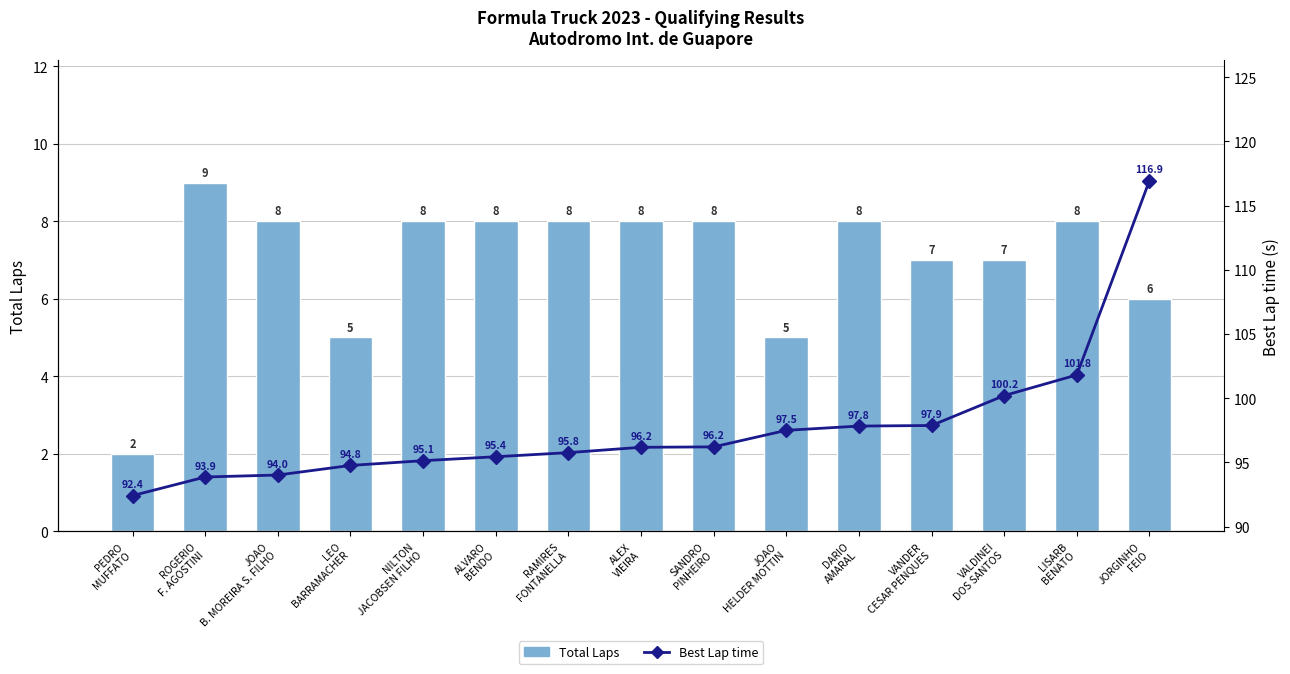

At which label does Total Laps first exceed 8?

ROGERIO
F. AGOSTINI